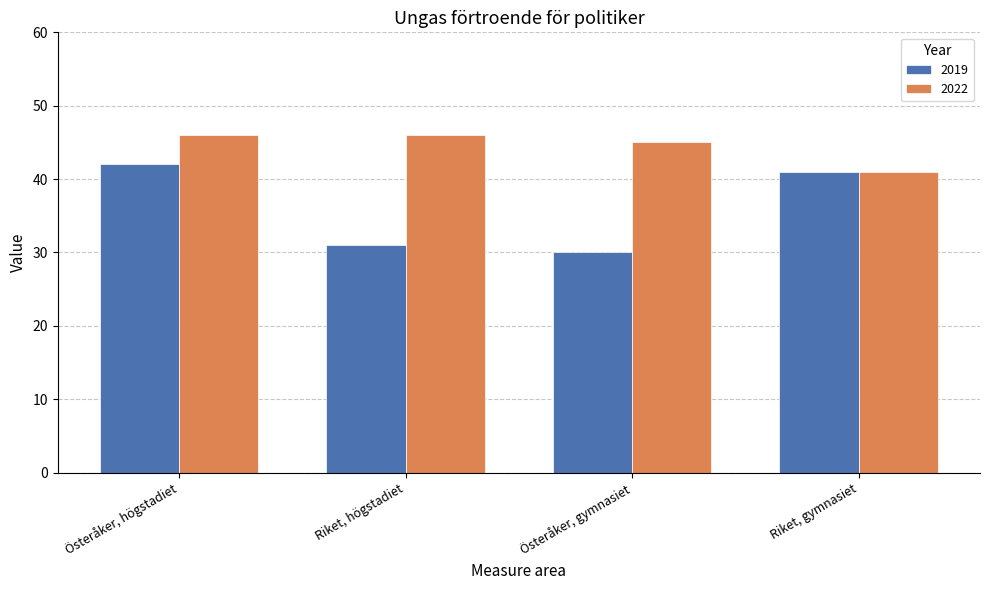

What is the value of the 2022 bar at the 3rd from the left?

45